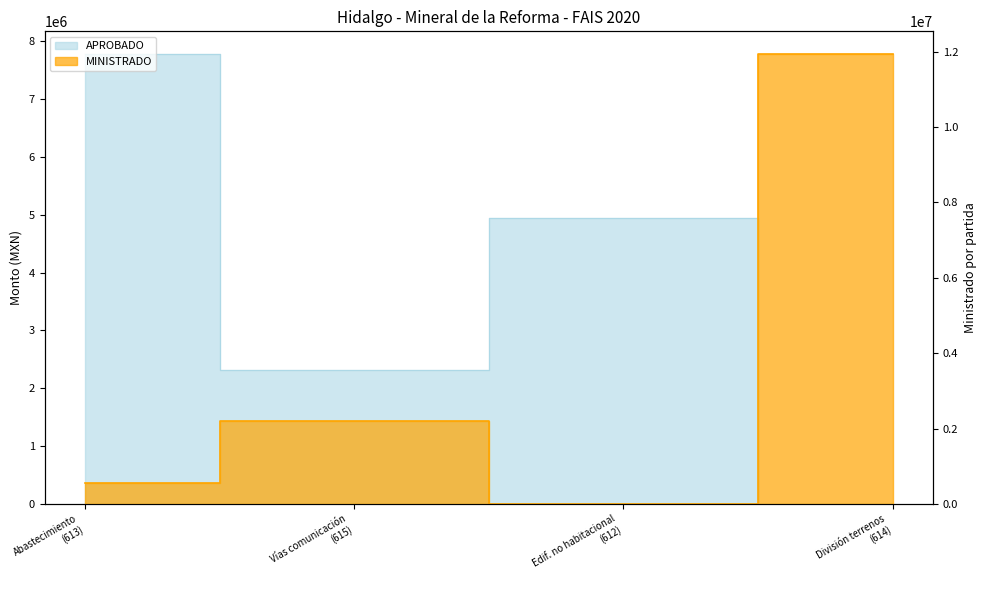

What position from the right is Vías comunicación (615)?

3